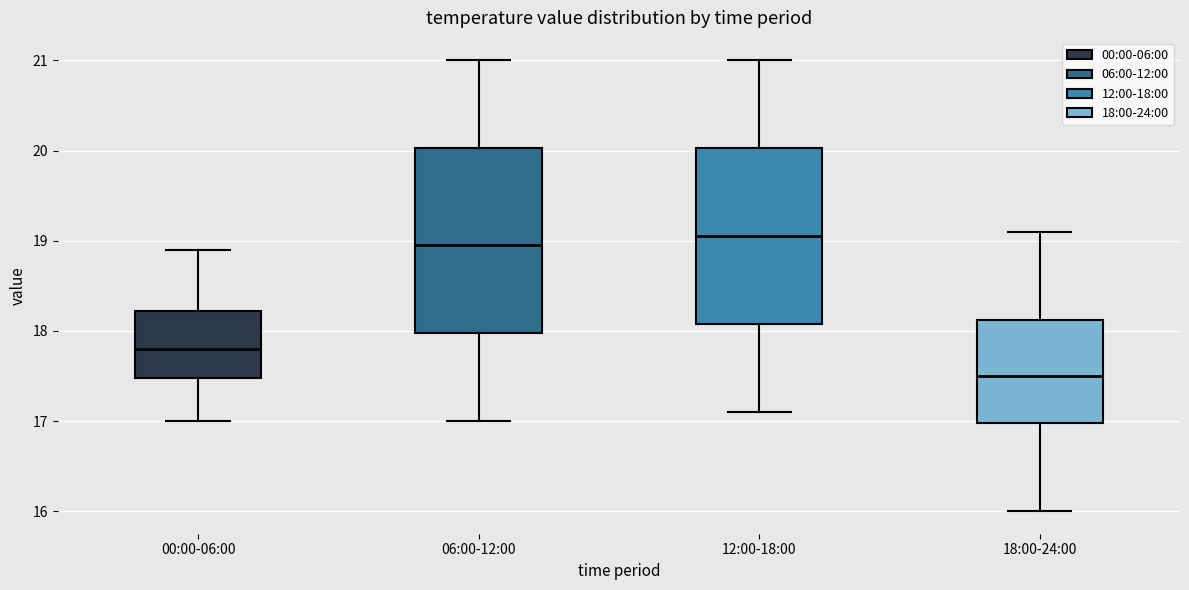

Where does the median line of the box for 00:00-06:00 sit on the y-axis? The values are not printed on the chart, so give them approximately, as read against the axis.

17.8